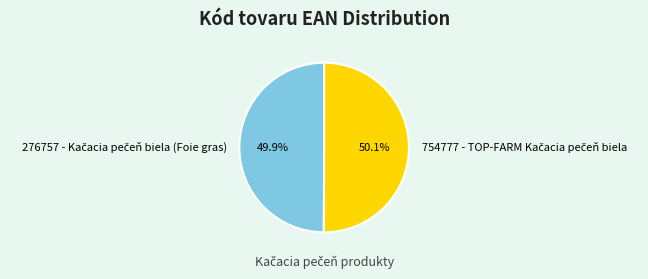

Count the number of slices in the pie.

2